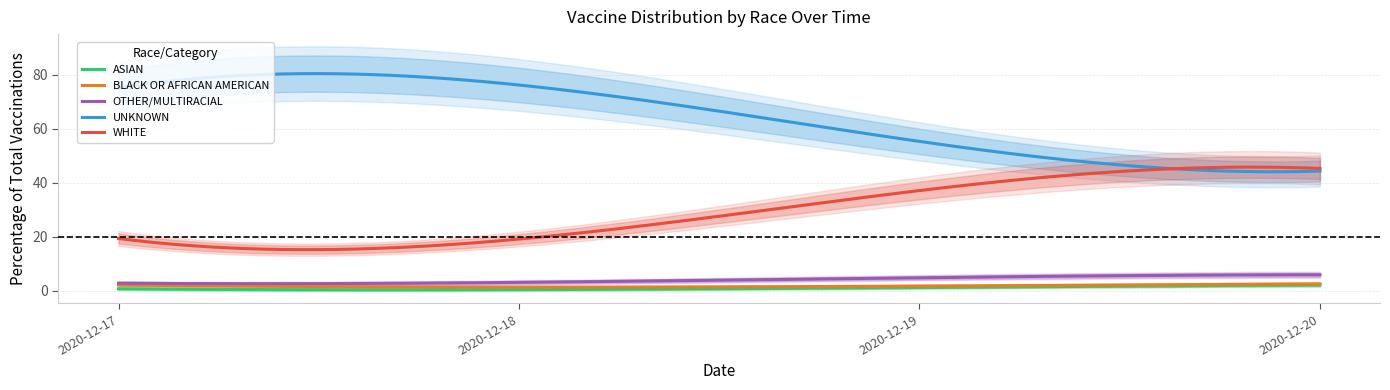

Rank the categories by OTHER/MULTIRACIAL value from lowest to highest.

2020-12-17, 2020-12-18, 2020-12-19, 2020-12-20